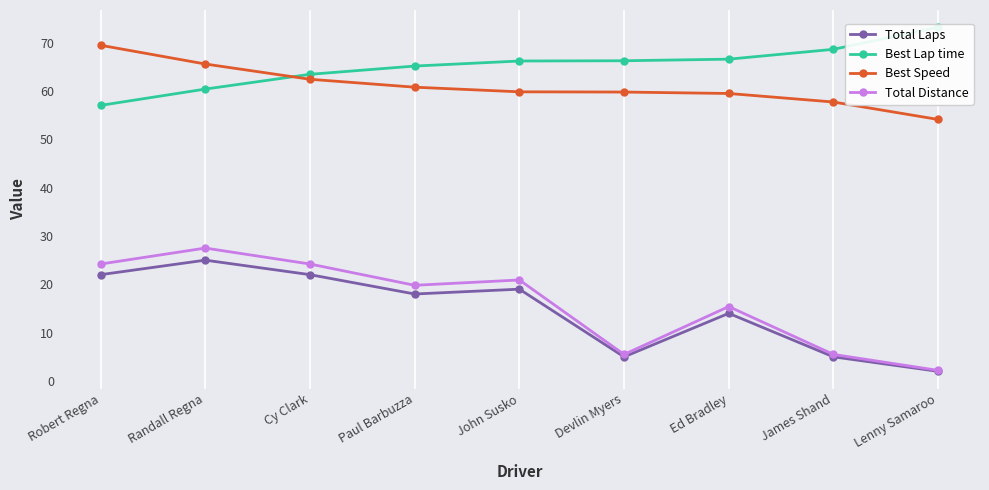

Read the Best Speed value at Robert Regna.

69.5